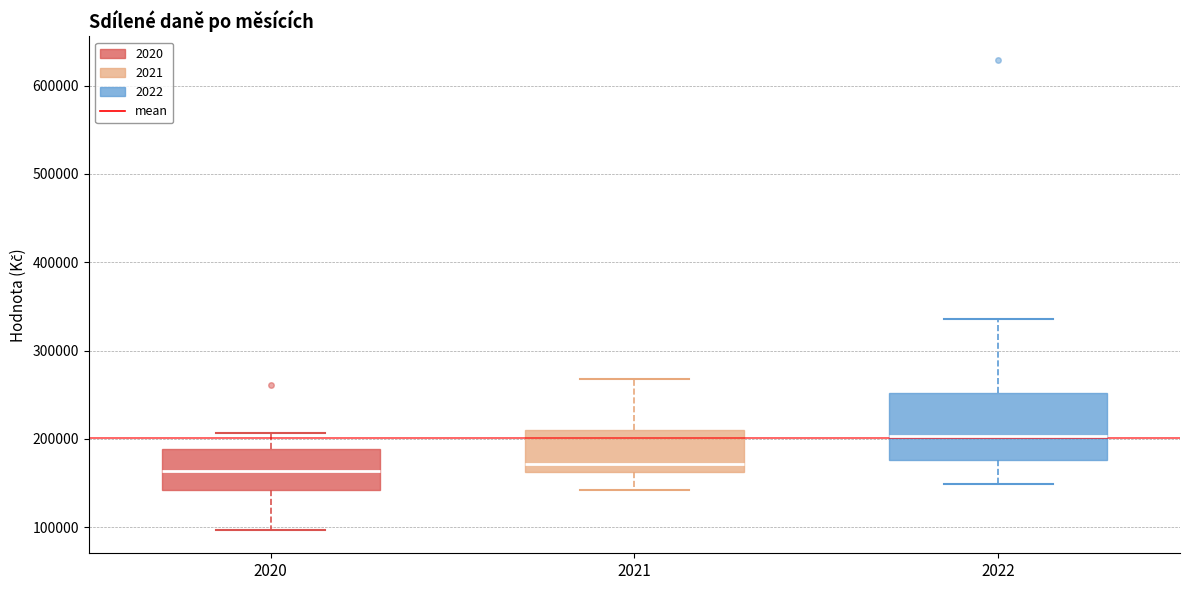

Reading left to right, transcribe this box plot: for each box, give where its median line is, the range the box spans, and where its two whiskers end, as read against the y-axis. The values are not printed on the chart, so give them approximately, as read against the axis.

2020: median 160000, box 140000 to 190000, whiskers 100000 to 210000
2021: median 170000, box 160000 to 210000, whiskers 140000 to 270000
2022: median 200000, box 180000 to 250000, whiskers 150000 to 340000